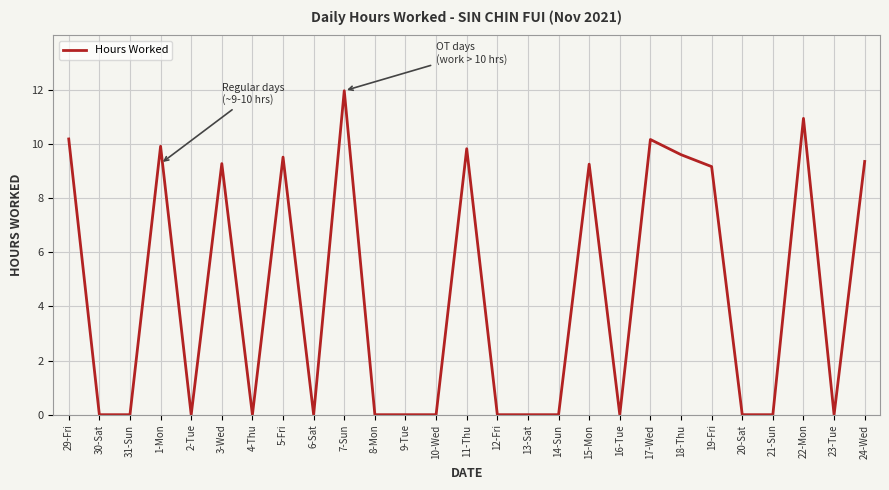

What position from the left is 11-Thu?

14